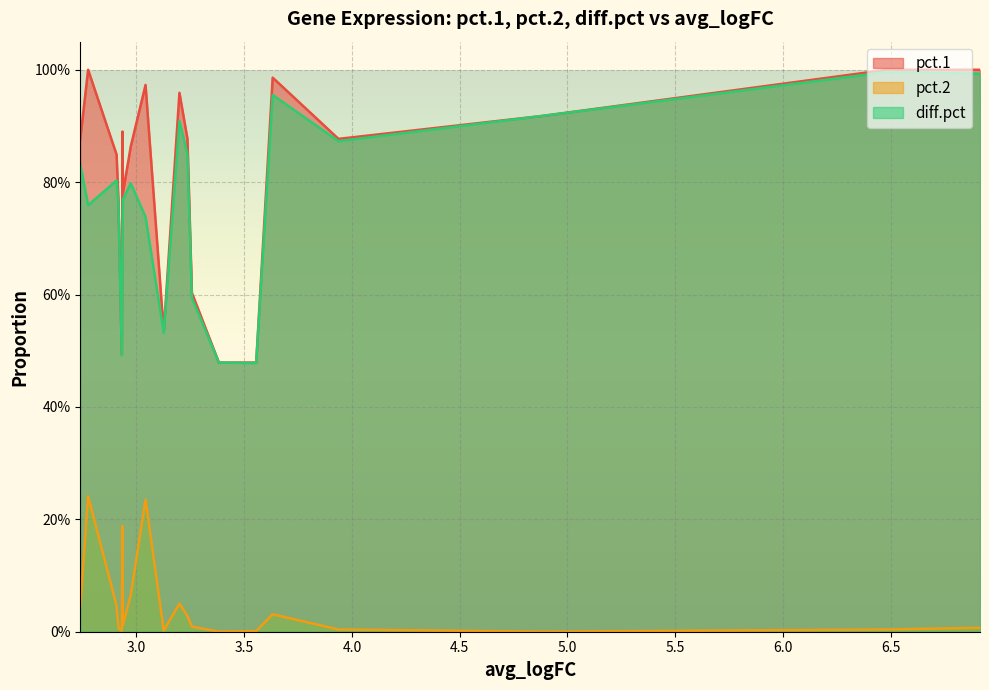

At how many categories does at least one series exceed 0?

20